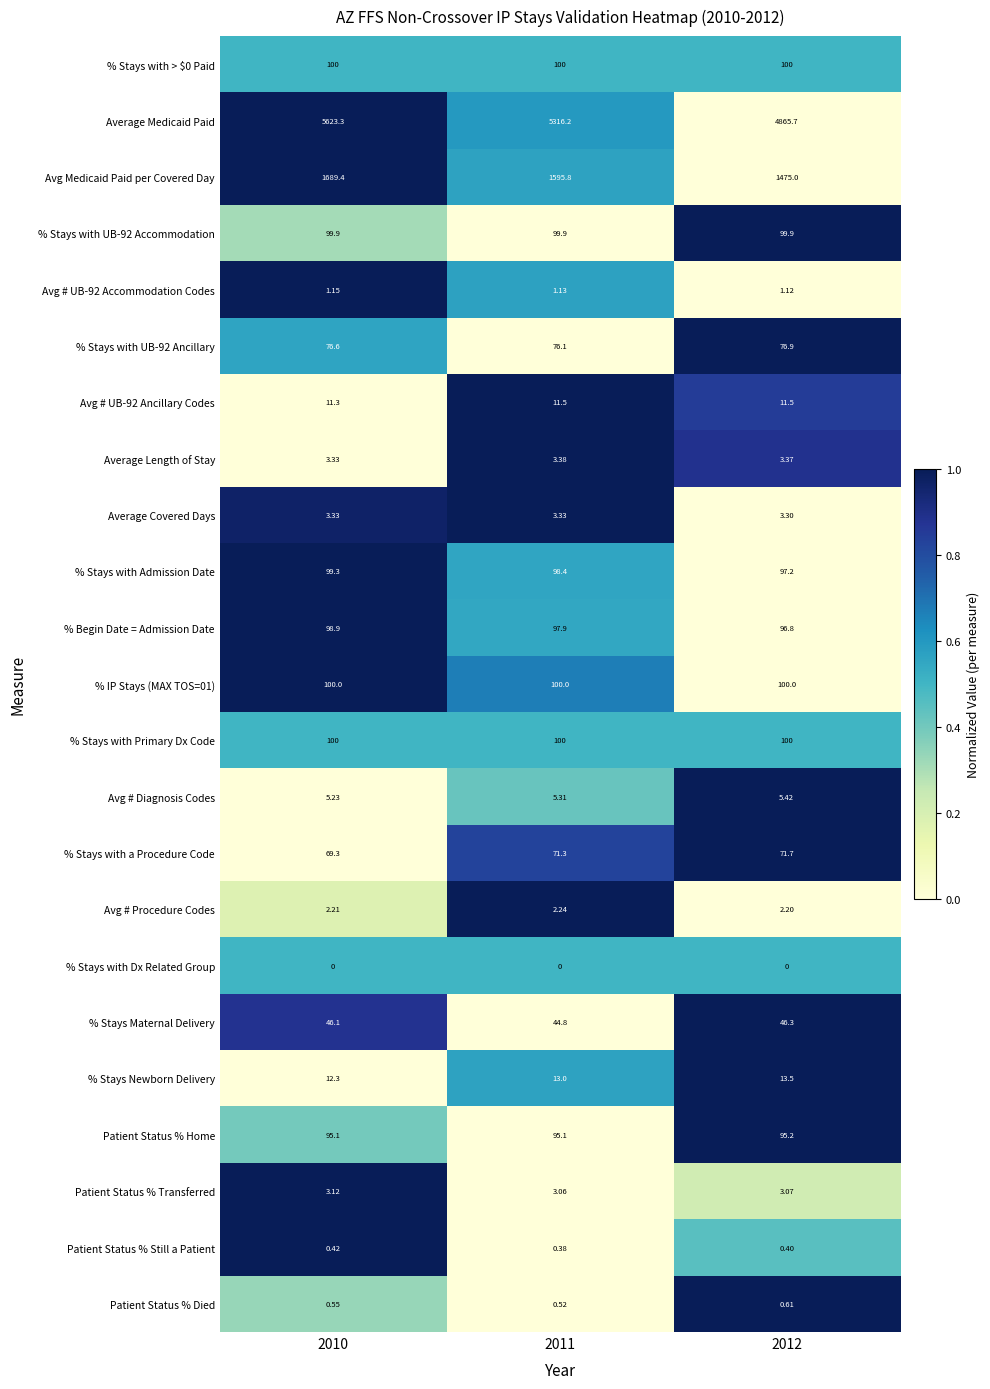

Between 2010 and 2011, which series saw the biggest shift?

Average Medicaid Paid